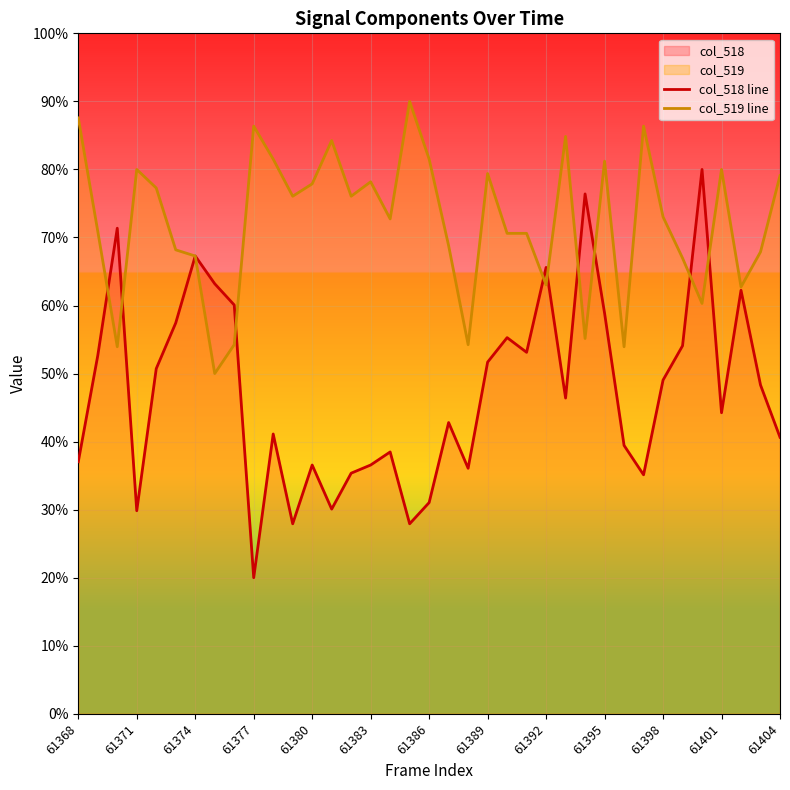

How many lines are shown in the chart?

2